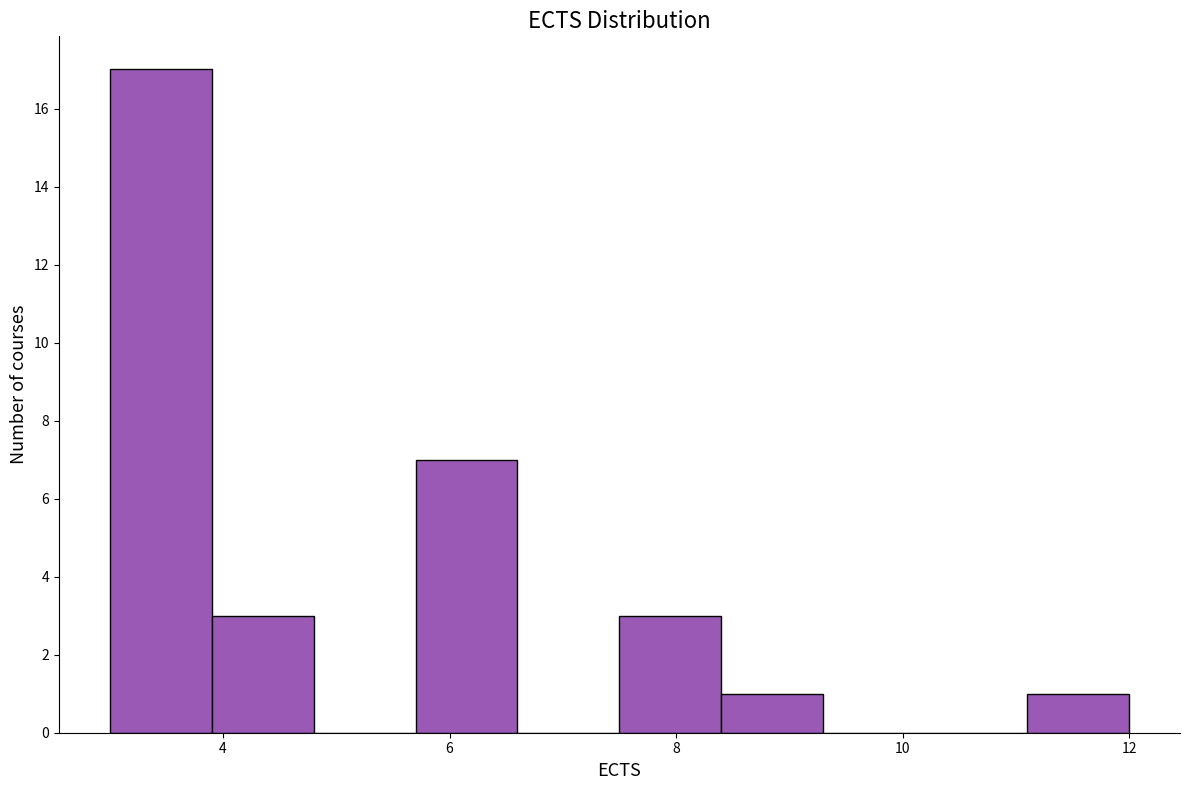

Reading left to right, transcribe this chart: for each bar, give the range it covers on the x-axis and its height. Neither the bar edges nor the heights are printed on the chart, so give them approximately, as read against the axes.

3.0 to 3.9: 17
3.9 to 4.8: 3
4.8 to 5.7: 0
5.7 to 6.6: 7
6.6 to 7.5: 0
7.5 to 8.4: 3
8.4 to 9.3: 1
9.3 to 10.2: 0
10.2 to 11.1: 0
11.1 to 12.0: 1